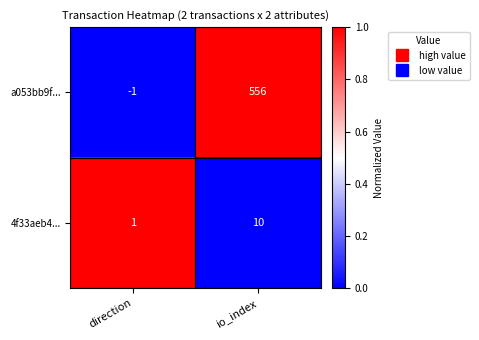

Which series has the largest total across all categories?

a053bb9f...